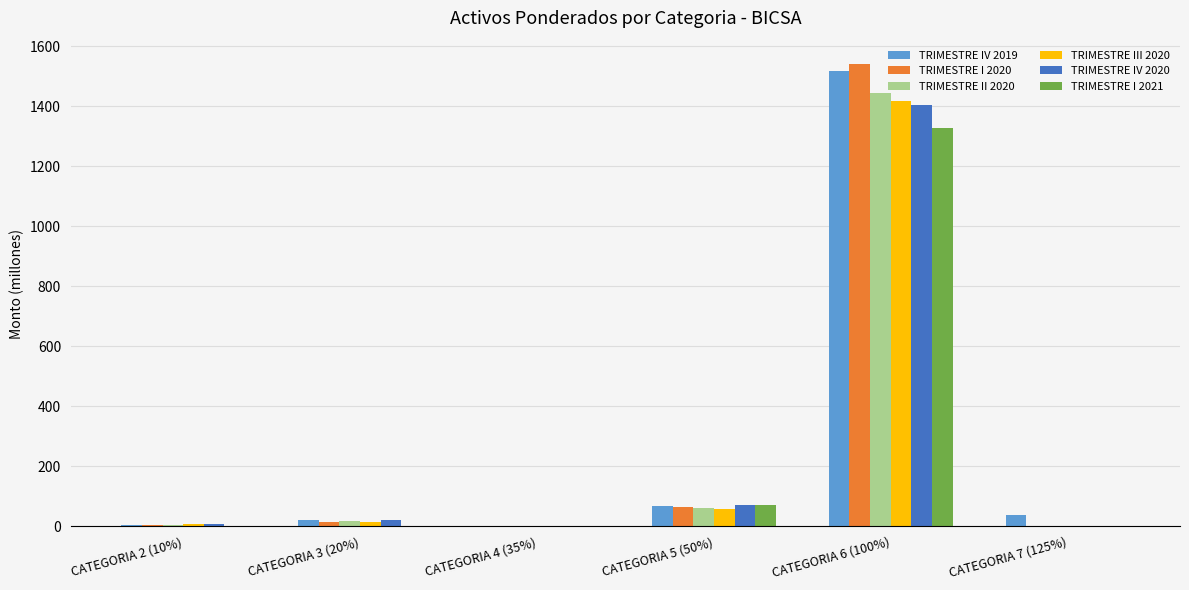

What is the sum of the TRIMESTRE I 2021 values at CATEGORIA 6 (100%) and CATEGORIA 7 (125%)?

1327.7